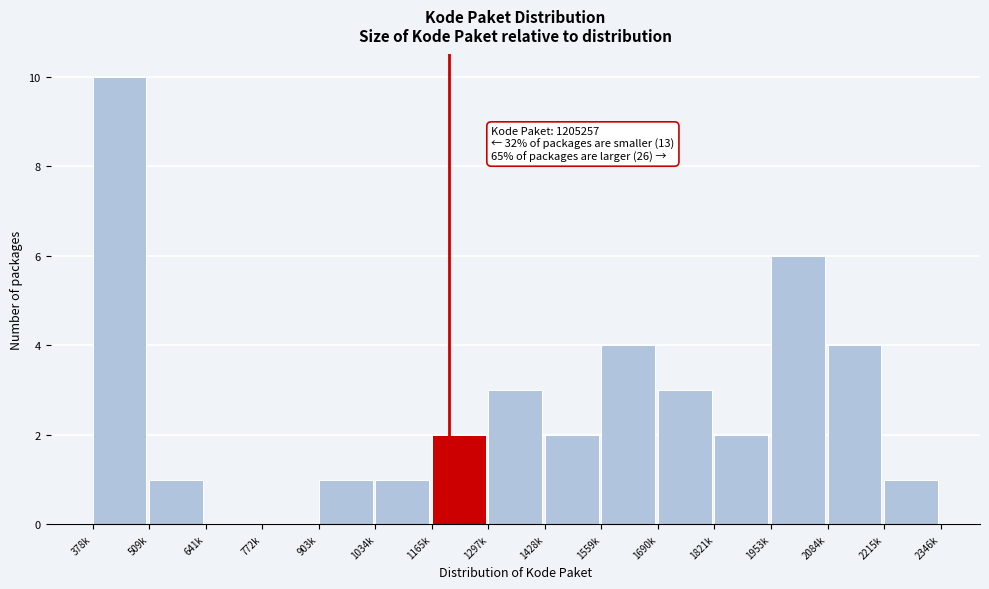

Reading left to right, extract all data points from this chart.

378k=10	509k=1	641k=0	772k=0	903k=1	1034k=1	1165k=2	1297k=3	1428k=2	1559k=4	1690k=3	1821k=2	1953k=6	2084k=4	2215k=1